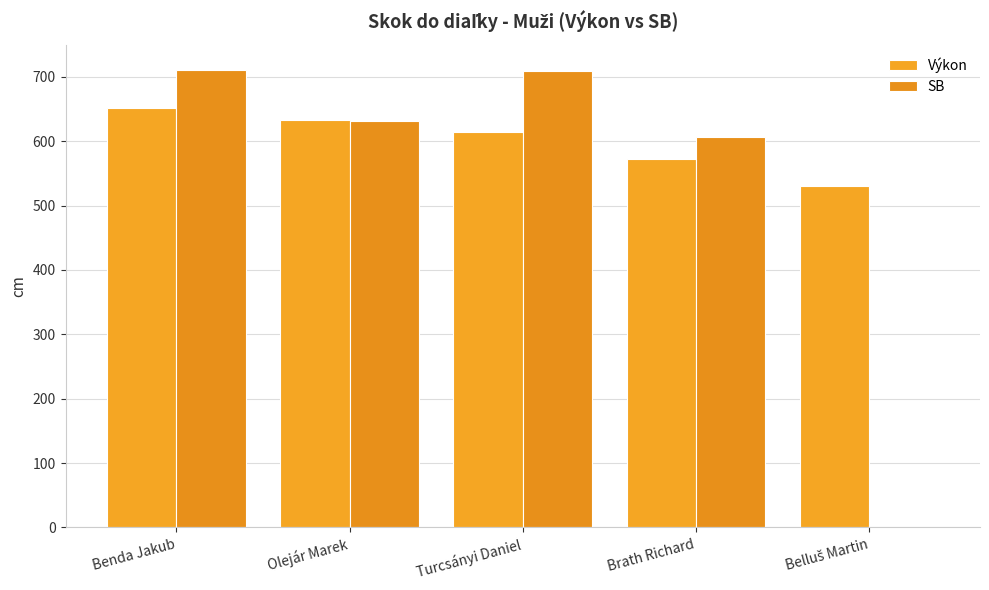

Which series has the largest total across all categories?

Výkon